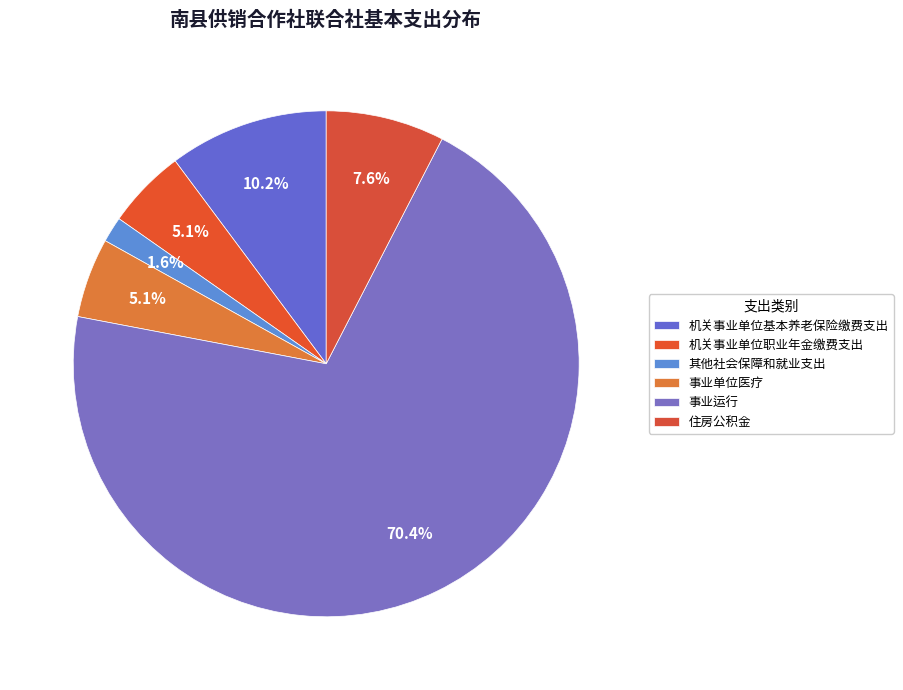

To the nearest percent, what is the combined percentage of 事业单位医疗 and 住房公积金?

13%